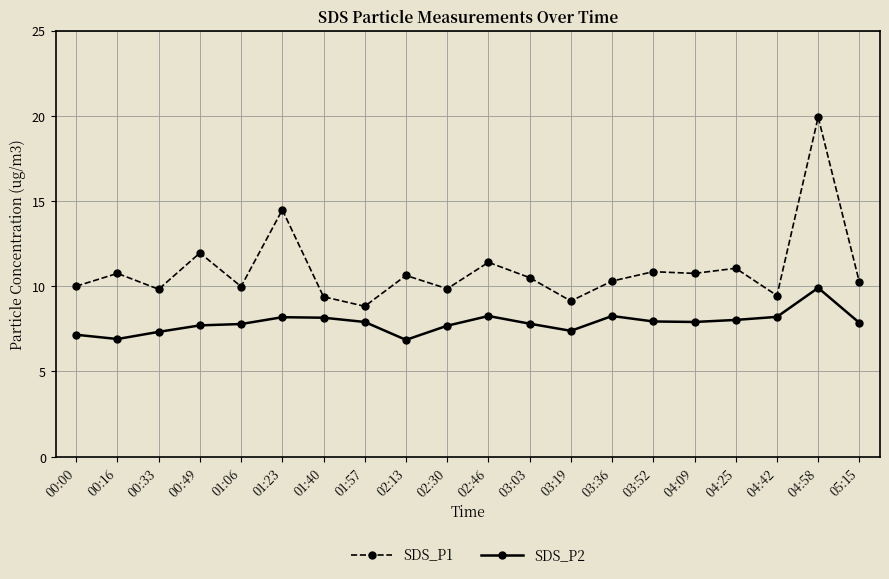

Rank the series by their average value, from lowest to highest.

SDS_P2, SDS_P1